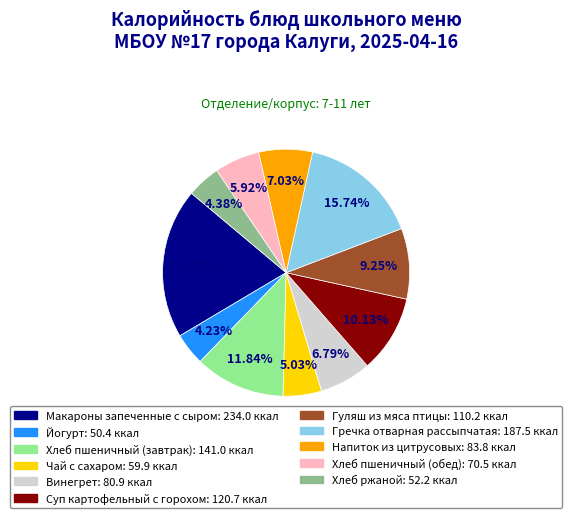

What portion of the pie excludes Йогурт?

95.8%